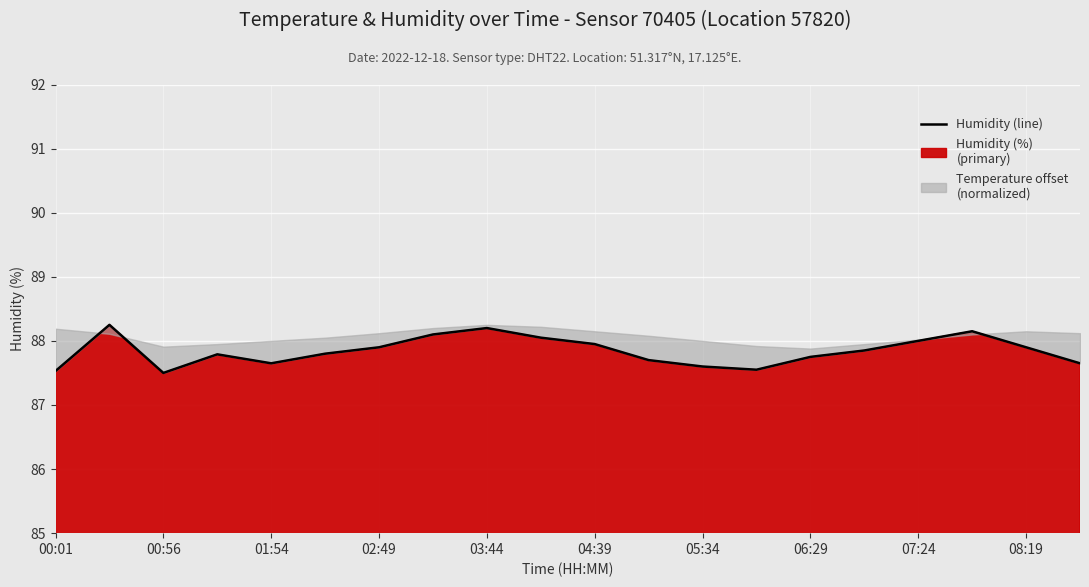

Reading right to left, extract all data points from this chart.

87.7	87.9	88.2	88.0	87.8	87.8	87.5	87.6	87.7	88.0	88.0	88.2	88.1	87.9	87.8	87.7	87.8	87.5	88.2	87.5